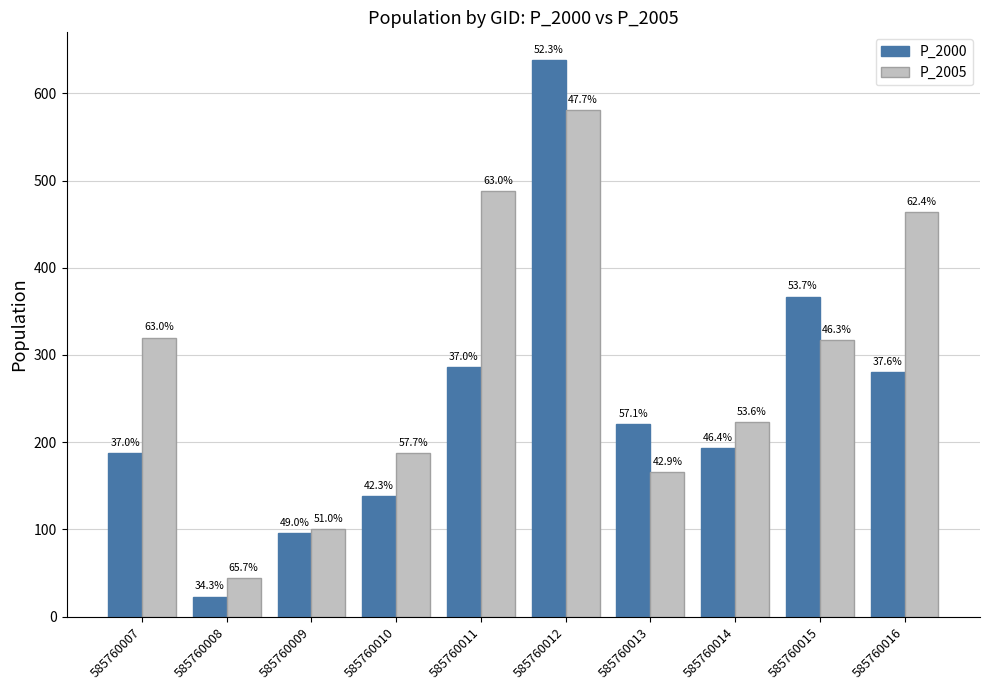

How many groups of bars are there?

10